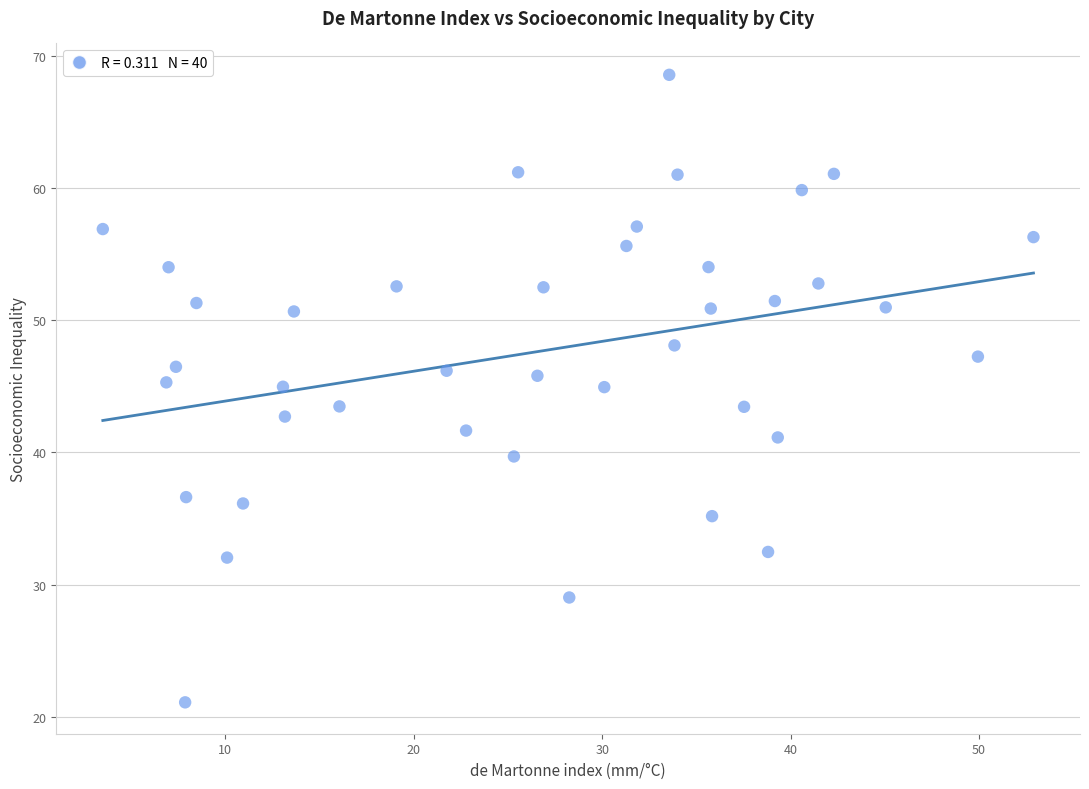

What is the range of Y values (max minus min)?

47.5